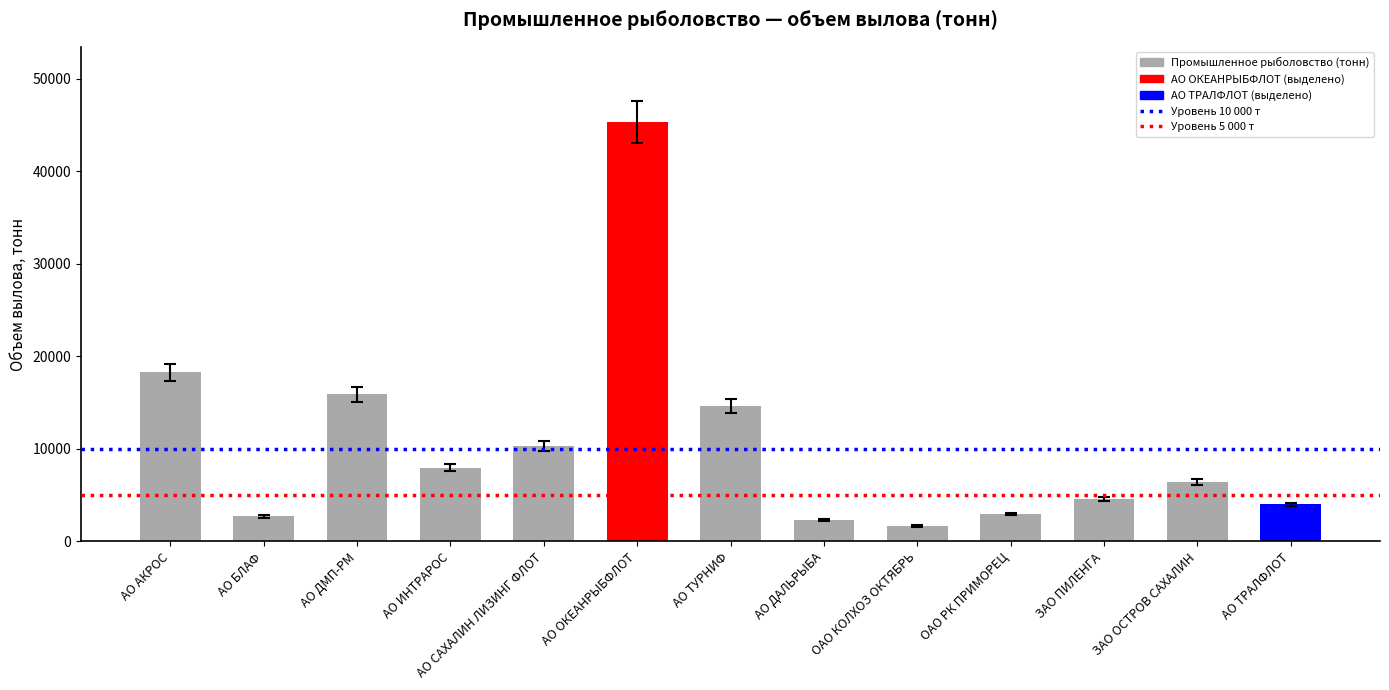

What is the label of the 6th bar from the right?

АО ДАЛЬРЫБА